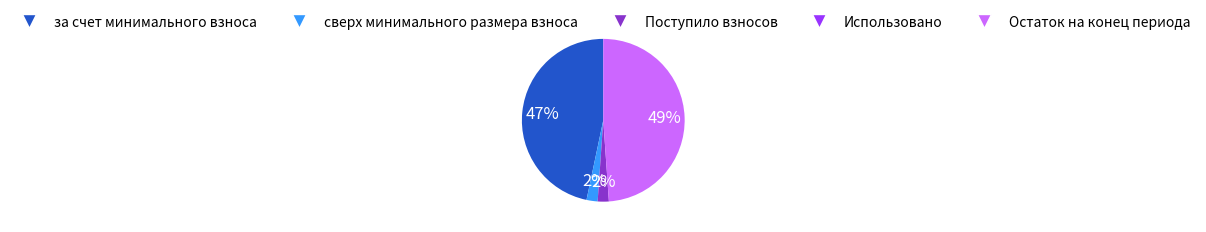

Is Остаток на конец периода the majority of the pie?

No